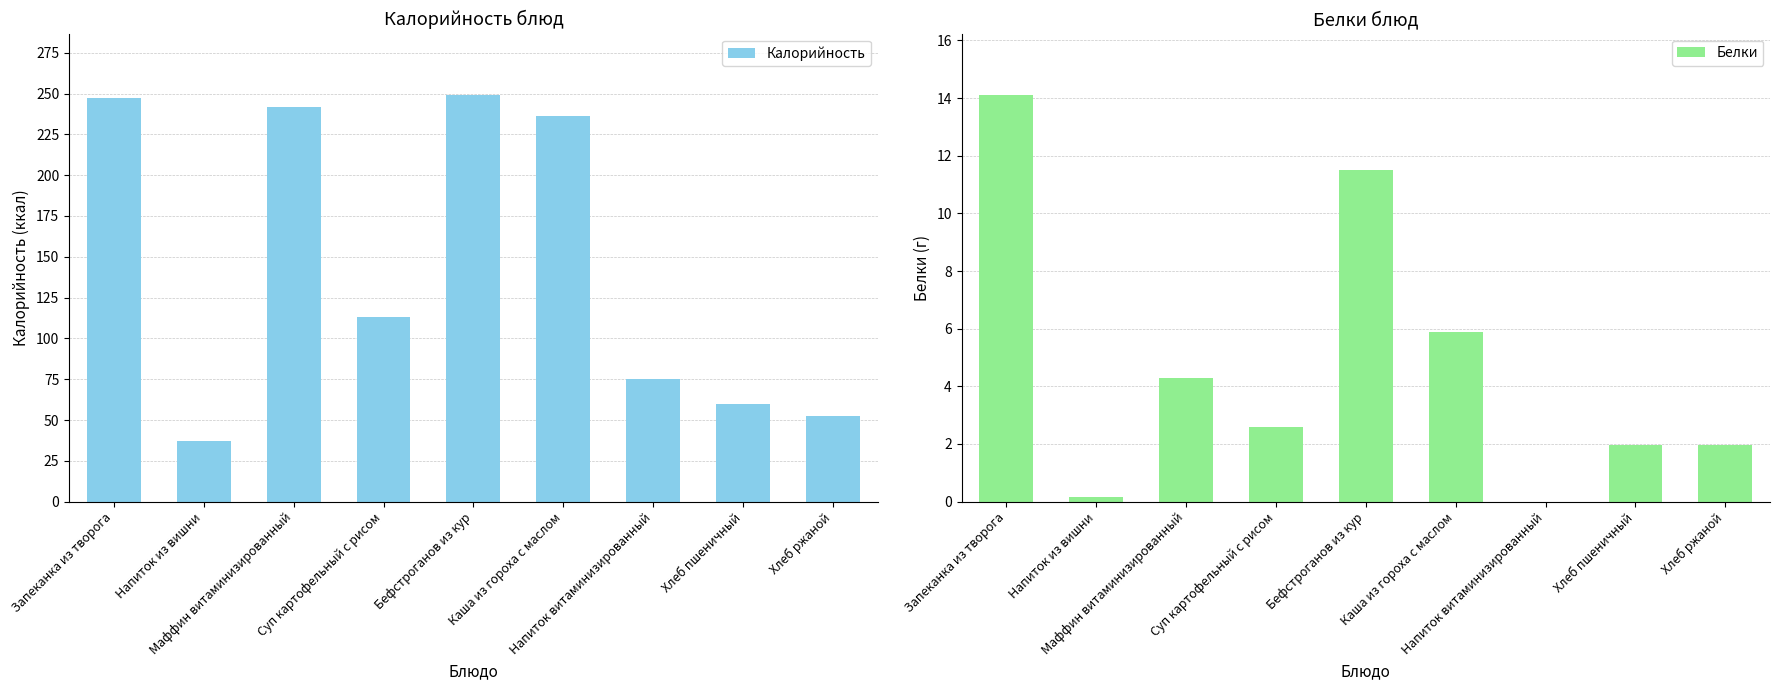

Is the value of Калорийность at Бефстроганов из кур greater than the value of Белки at Напиток витаминизированный?

Yes